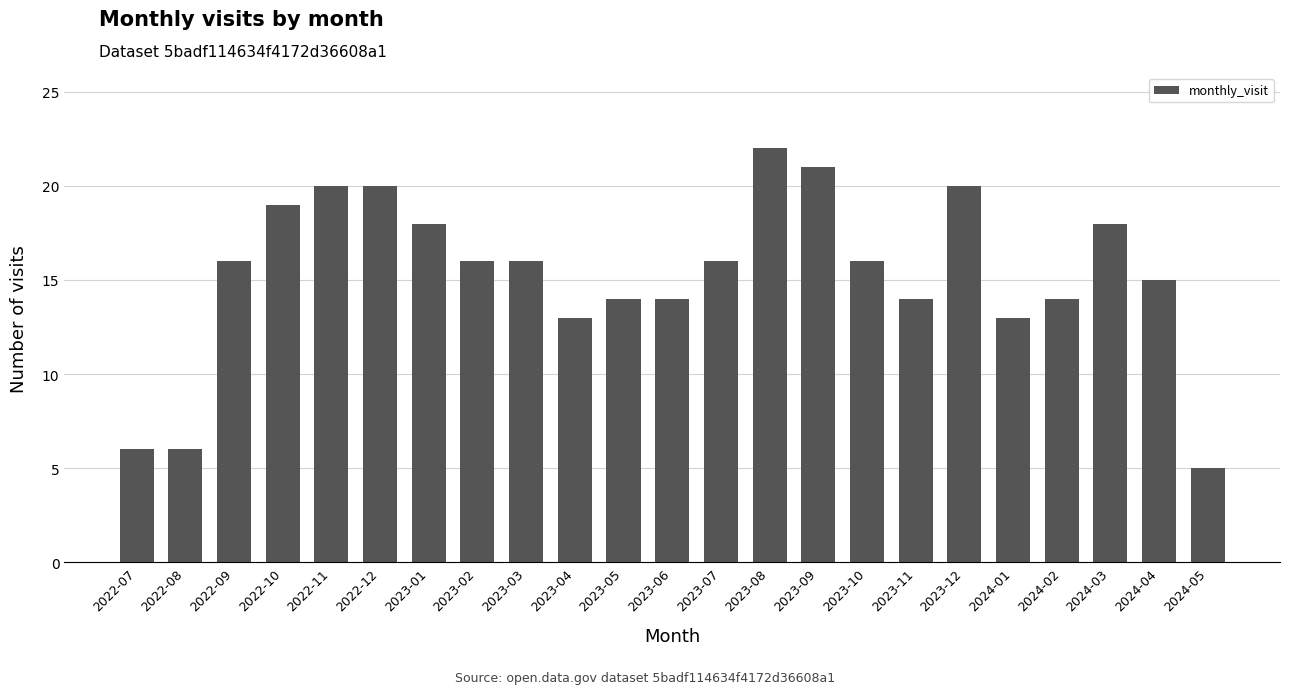

Reading right to left, extract all data points from this chart.

5	15	18	14	13	20	14	16	21	22	16	14	14	13	16	16	18	20	20	19	16	6	6